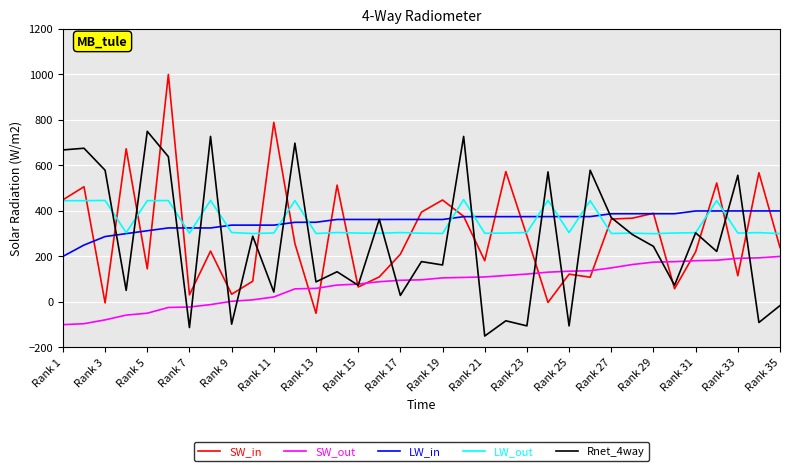

After their last crossing, which series has the higher values: Rnet_4way or LW_out?

LW_out